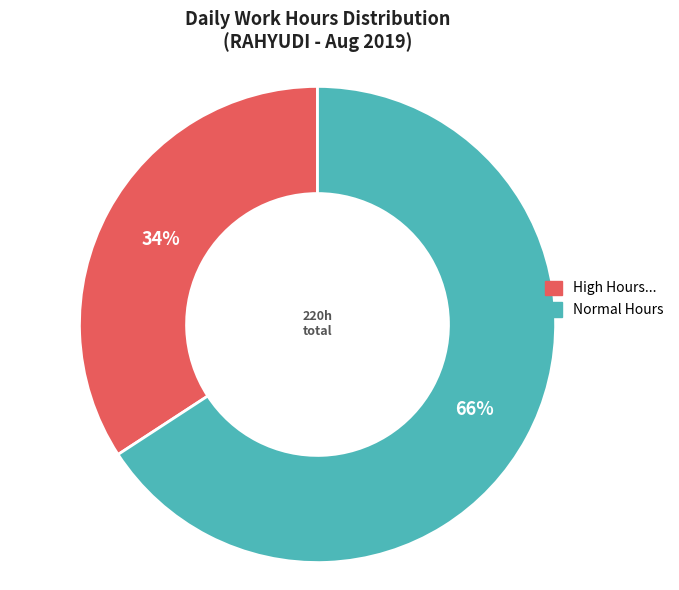

To the nearest percent, what is the average slice percentage?

50%